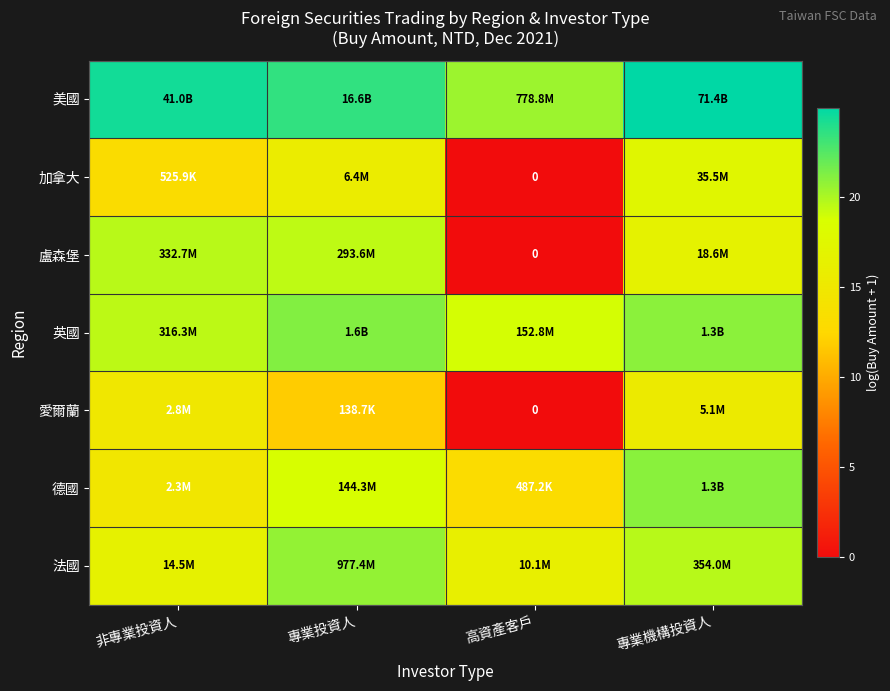

What is the sum of the 愛爾蘭 values at 高資產客戶 and 專業機構投資人?

15.4